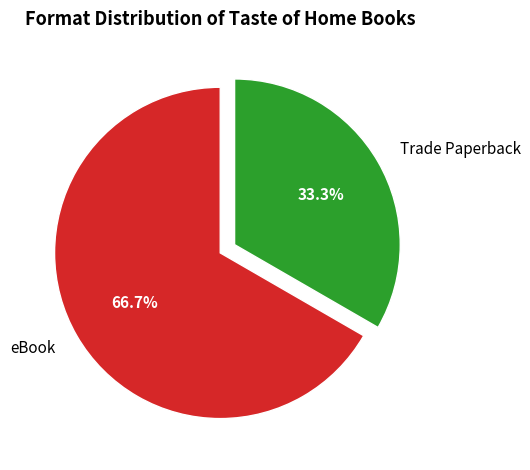

How many segments does this pie chart have?

2